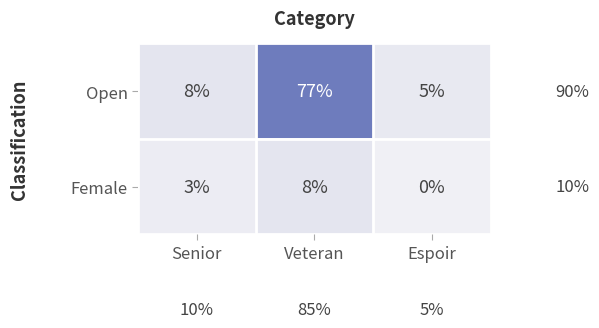

Reading left to right, what are all the values shown in this chart?

Open: Senior=8	Veteran=77	Espoir=5
Female: Senior=3	Veteran=8	Espoir=0